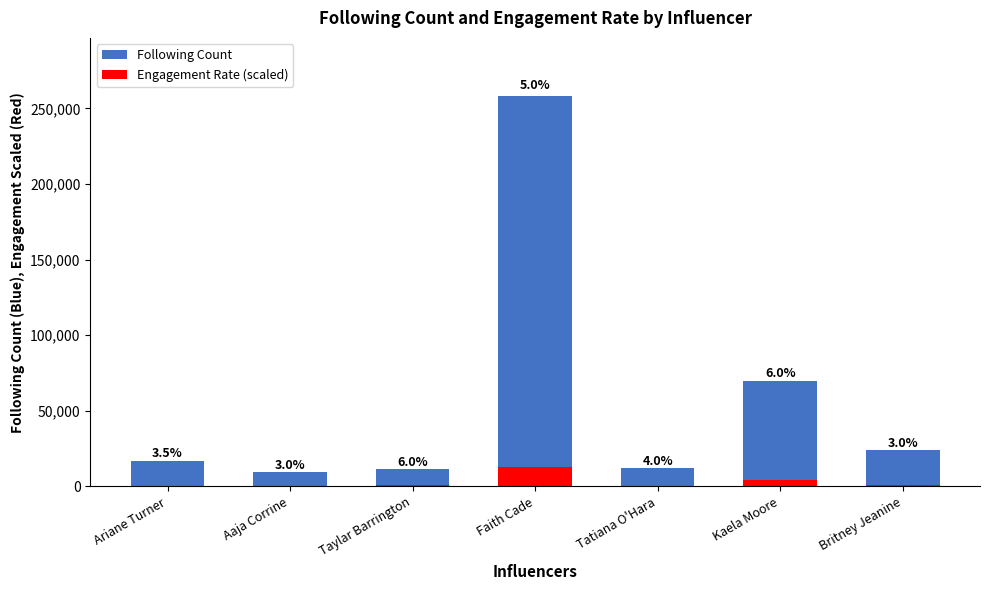

Which has a higher value, Faith Cade or Aaja Corrine?

Faith Cade